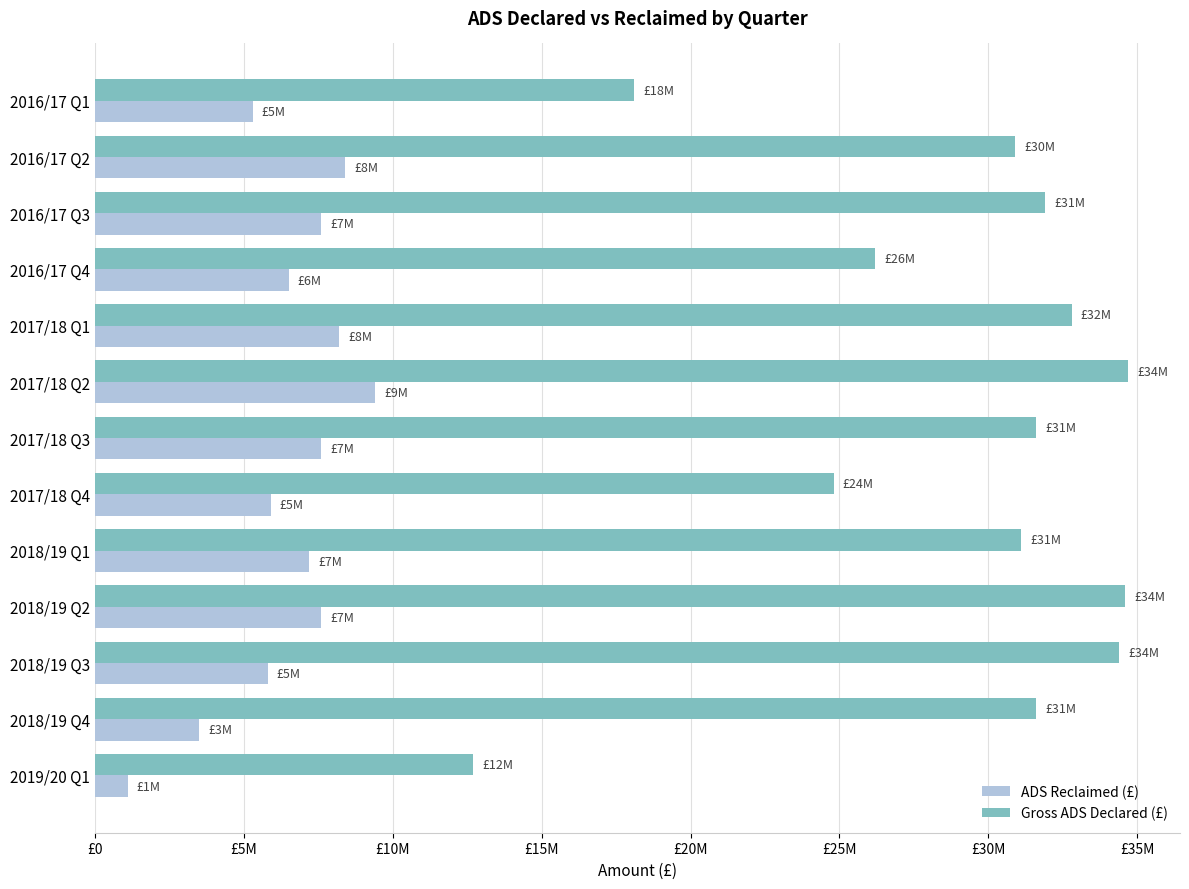

What are all the series names shown in the legend?

ADS Reclaimed (£), Gross ADS Declared (£)